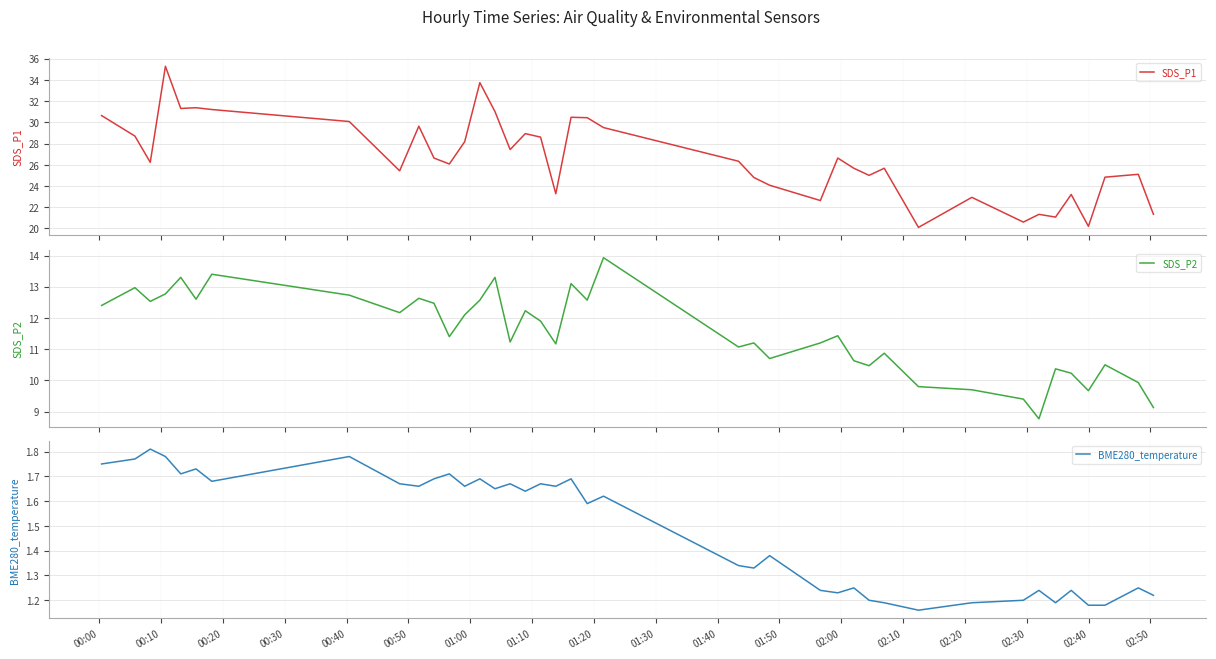

Reading left to right, transcribe all the data shown in this chart.

SDS_P1: 30.6	28.7	26.2	35.3	31.3	31.4	31.2	30.1	25.4	29.6	26.6	26.1	28.2	33.7	31.0	27.4	28.9	28.6	23.3	30.5	30.4	29.5	26.3	24.8	24.1	22.6	26.6	25.7	25.0	25.7	20.1	22.9	20.6	21.3	21.1	23.2	20.2	24.8	25.1	21.3
SDS_P2: 12.4	13.0	12.5	12.8	13.3	12.6	13.4	12.7	12.2	12.6	12.5	11.4	12.1	12.6	13.3	11.2	12.2	11.9	11.2	13.1	12.6	13.9	11.1	11.2	10.7	11.2	11.4	10.6	10.5	10.9	9.8	9.7	9.4	8.8	10.4	10.2	9.7	10.5	9.9	9.1
BME280_temperature: 1.8	1.8	1.8	1.8	1.7	1.7	1.7	1.8	1.7	1.7	1.7	1.7	1.7	1.7	1.6	1.7	1.6	1.7	1.7	1.7	1.6	1.6	1.3	1.3	1.4	1.2	1.2	1.2	1.2	1.2	1.2	1.2	1.2	1.2	1.2	1.2	1.2	1.2	1.2	1.2